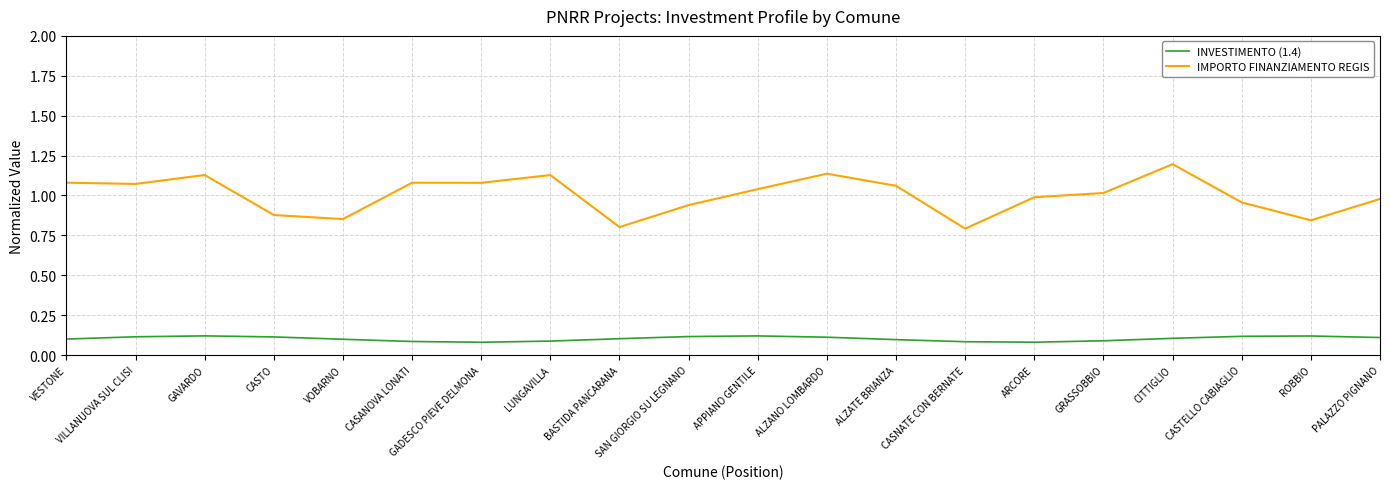

Which label corresponds to the largest value in the chart?

CITTIGLIO